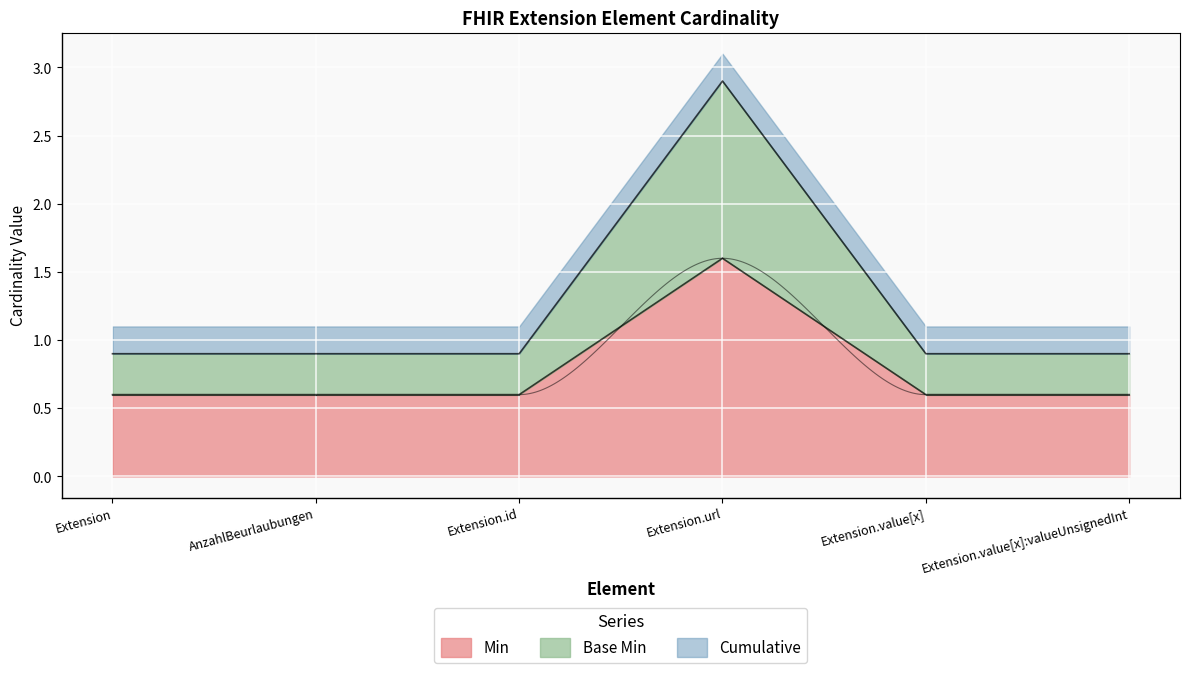

The value of Min at Extension.value[x]:valueUnsignedInt is 0.5. True or false?

False